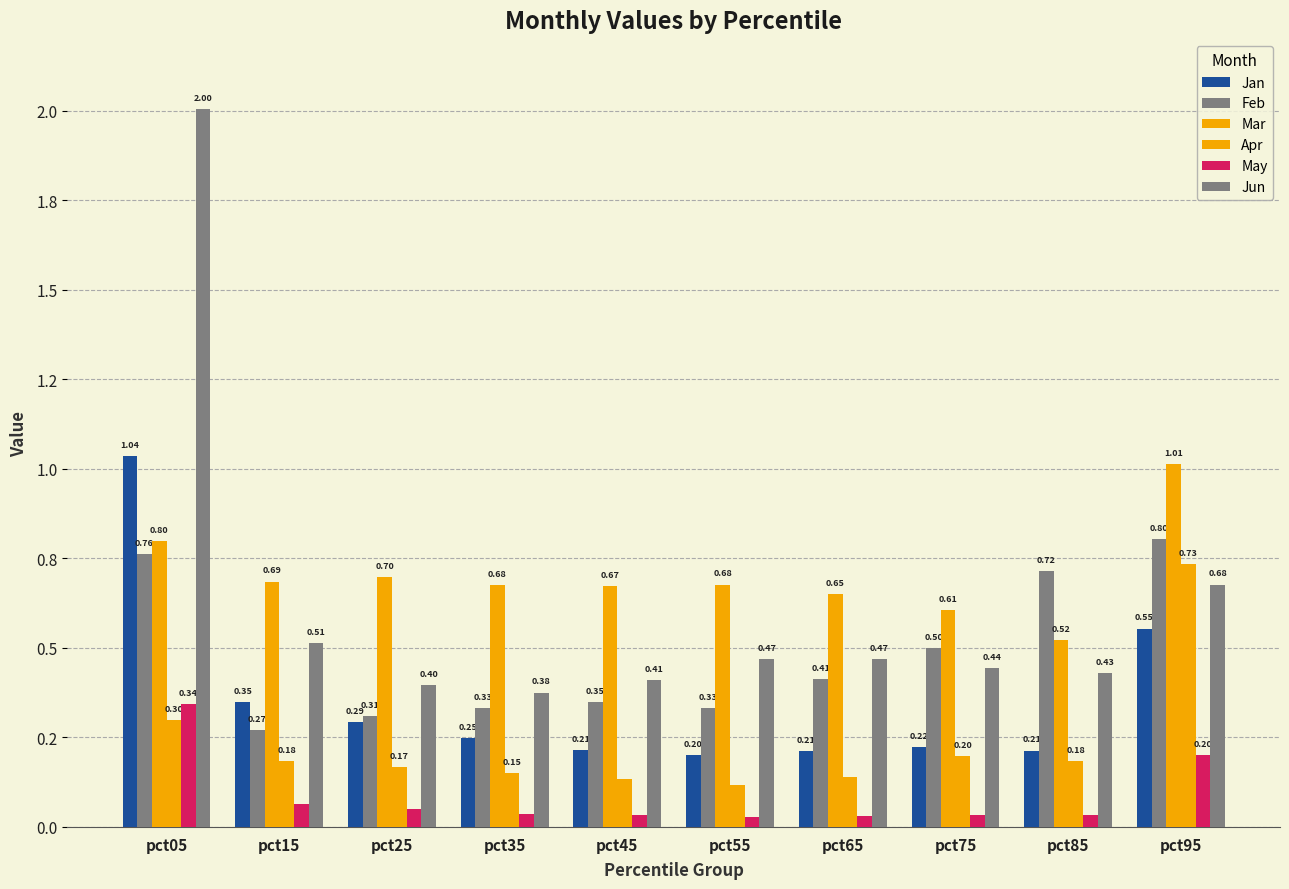

At which category does the chart reach its minimum across all series?

pct55